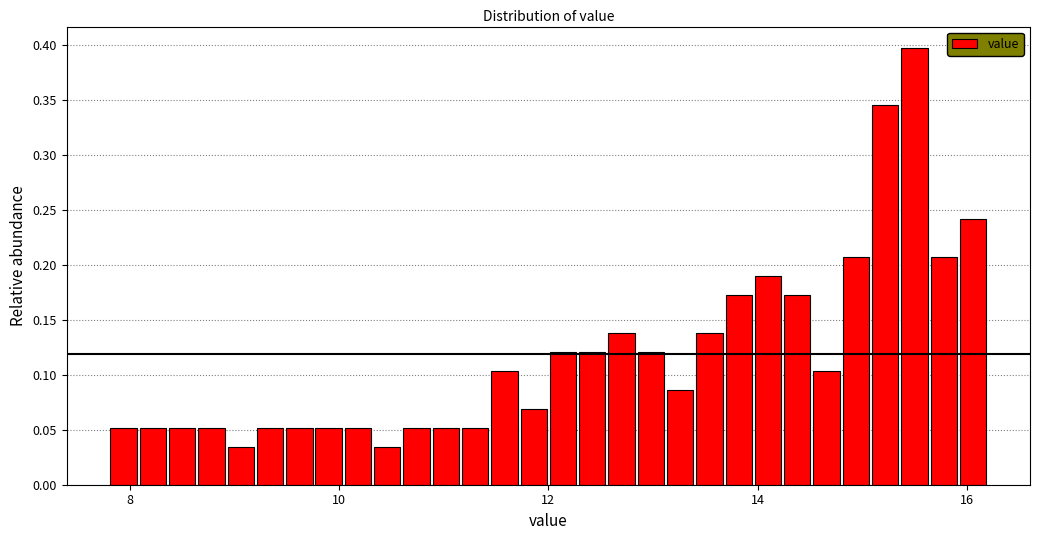

Read against the x-axis, roughly where is the centre of the tallest bar?

15.6